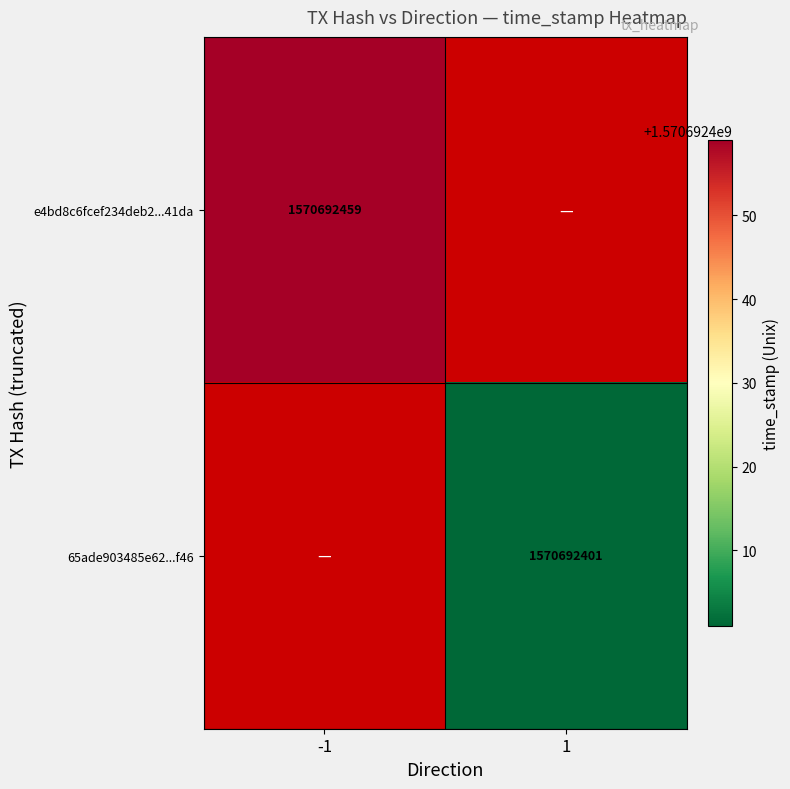

Is the value of e4bd8c6fcef234deb2be605ddf183b2467e41da at time_stamp greater than the value of 65ade903485e626717acec25de92eeed5715f46 at time_stamp?

Yes